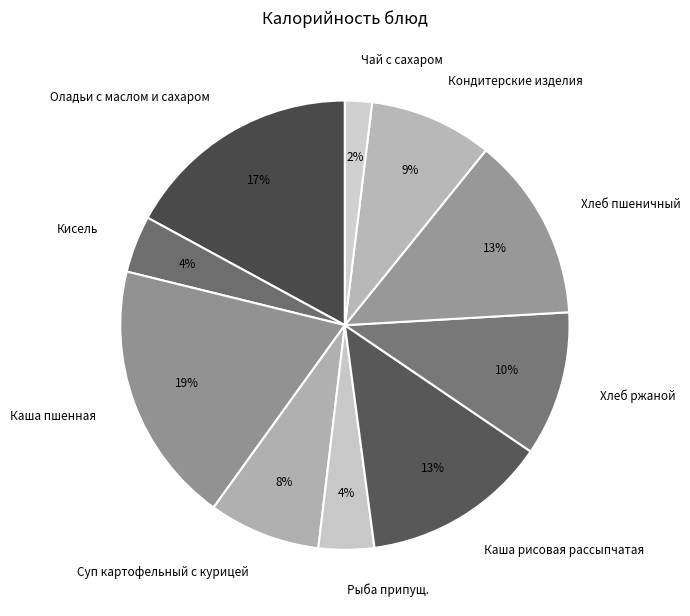

The Чай с сахаром slice represents 7% of the pie. True or false?

False